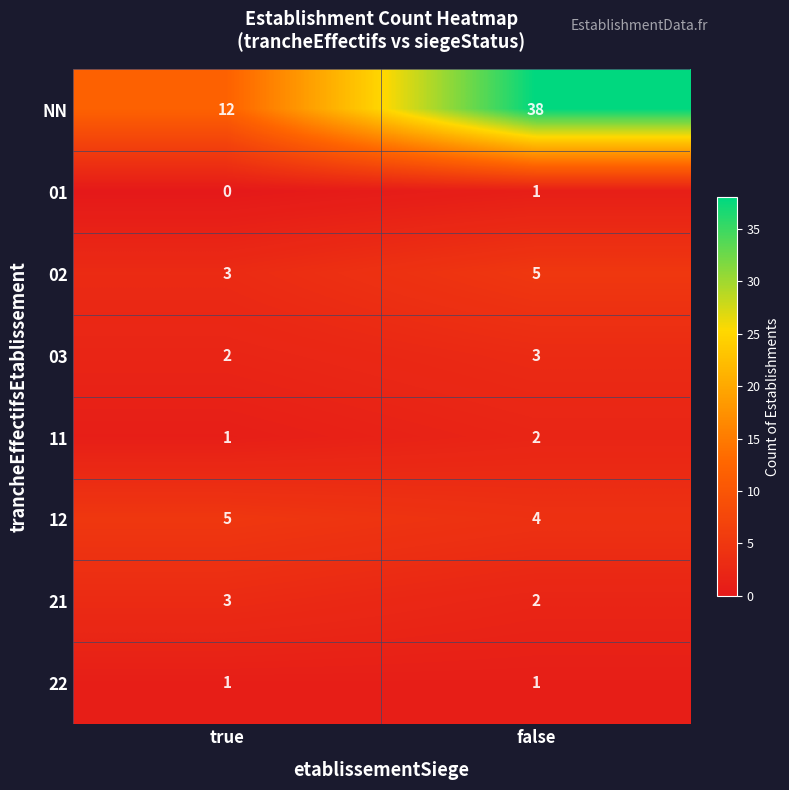

Reading right to left, extract all data points from this chart.

NN: false=38	true=12
01: false=1	true=0
02: false=5	true=3
03: false=3	true=2
11: false=2	true=1
12: false=4	true=5
21: false=2	true=3
22: false=1	true=1